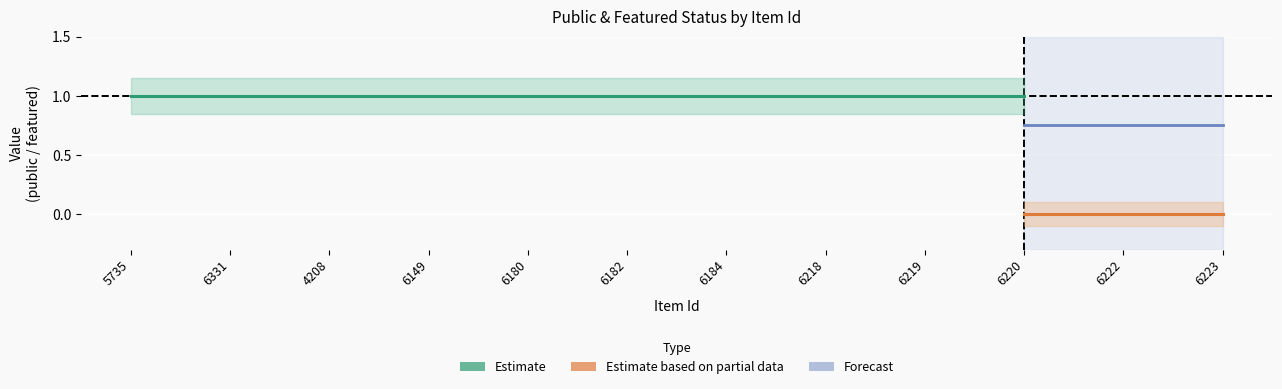

What is the value of the public point at the 12th from the left?

1